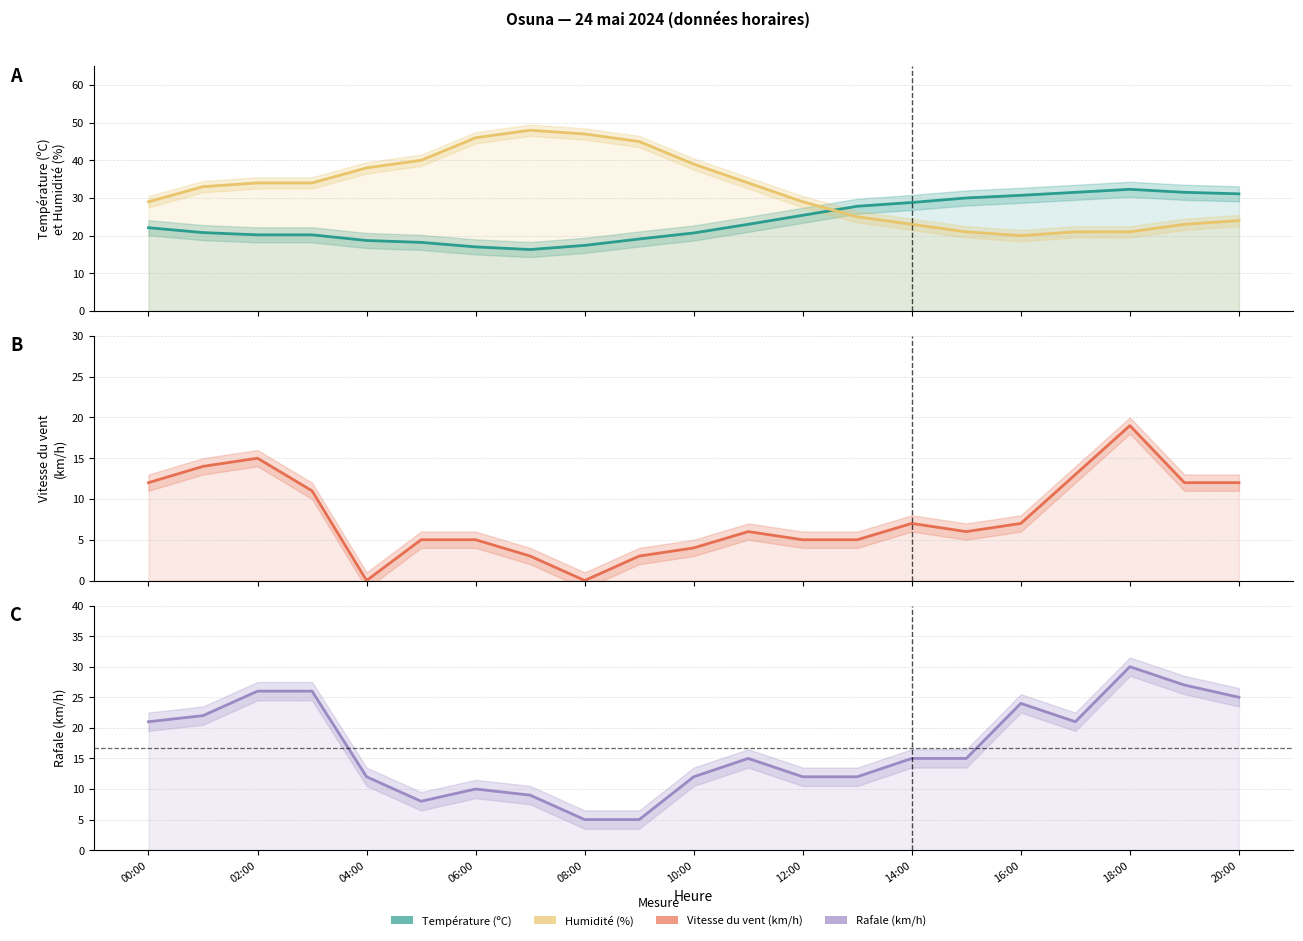

How many values in the Humidité (%) series exceed 33?

10